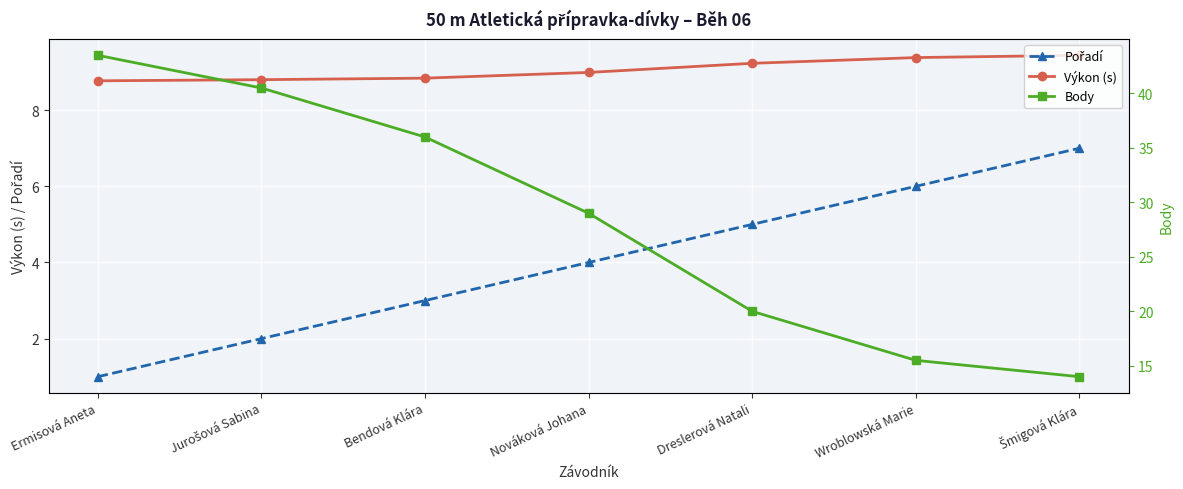

Does the chart display data point markers on the line(s)?

Yes